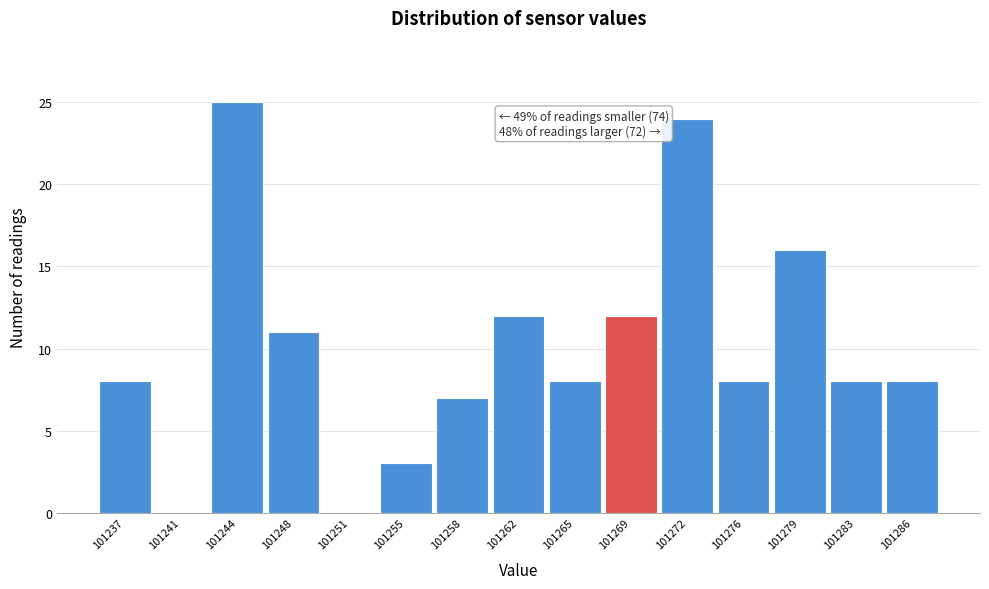

Reading left to right, extract all data points from this chart.

101237=8	101241=0	101244=25	101248=11	101251=0	101255=3	101258=7	101262=12	101265=8	101269=12	101272=24	101276=8	101279=16	101283=8	101286=8